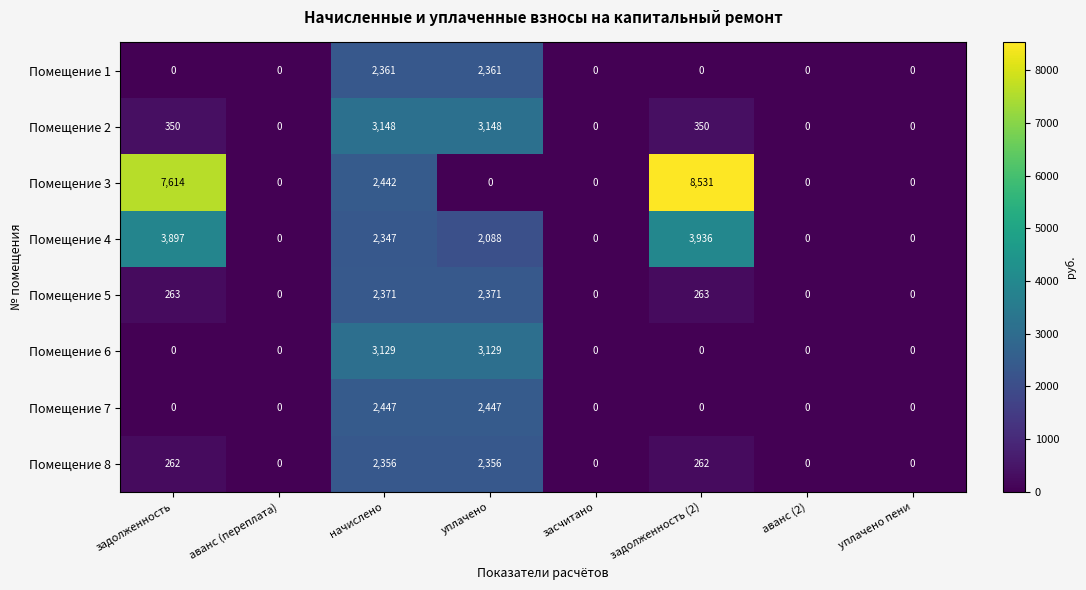

Is it true that Помещение 6 equals 3129 at уплачено?

True